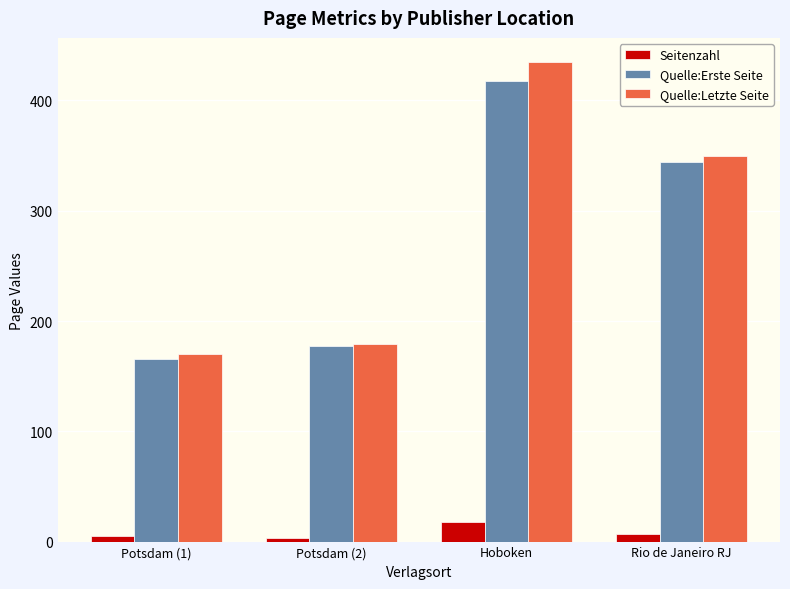

What is the minimum value for Seitenzahl?

3